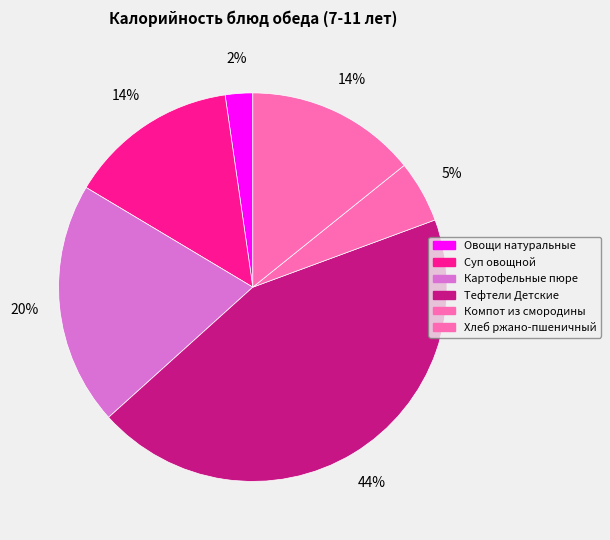

To the nearest percent, what portion does Хлеб ржано-пшеничный represent?

14%